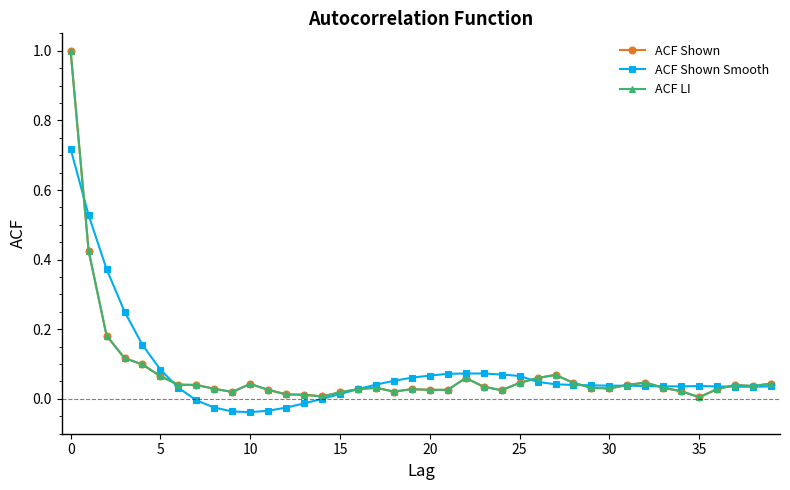

Which series has the widest spread of values?

ACF Shown